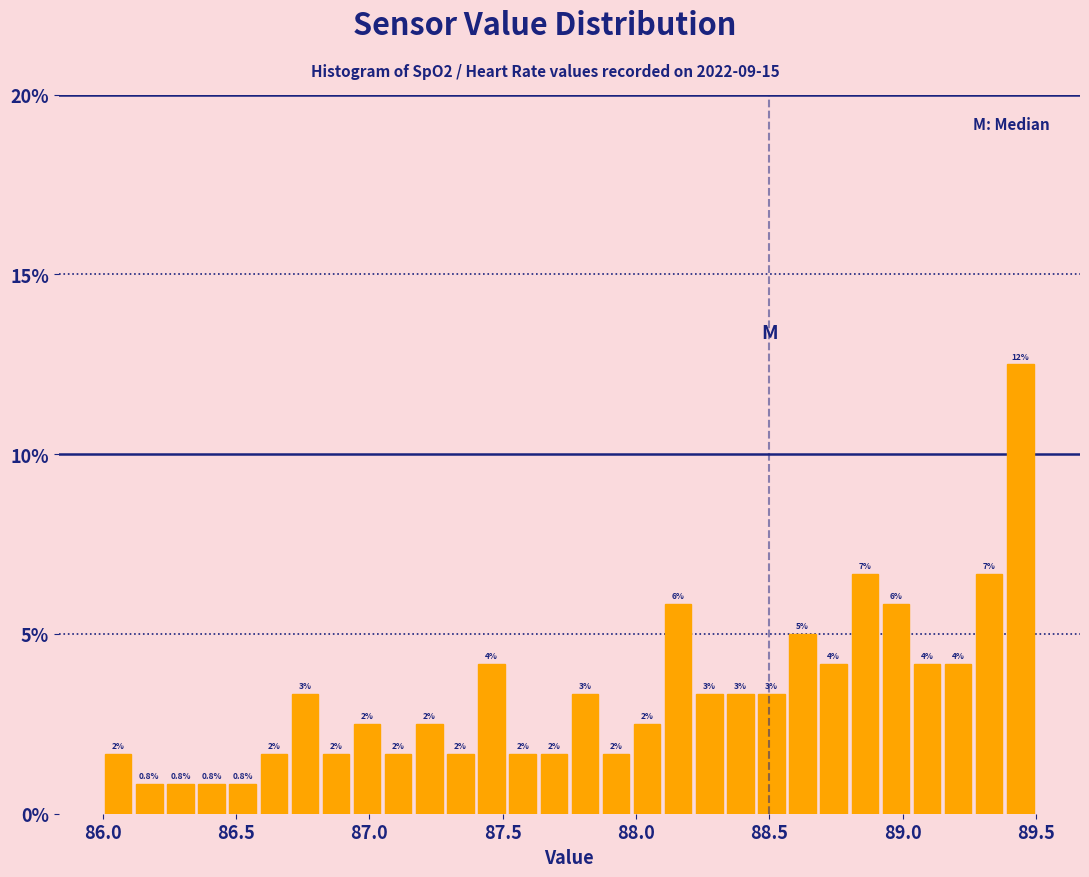

Around what value on the x-axis is the tallest bar? Give the approximate position of its centre, as read against the axis.

89.45